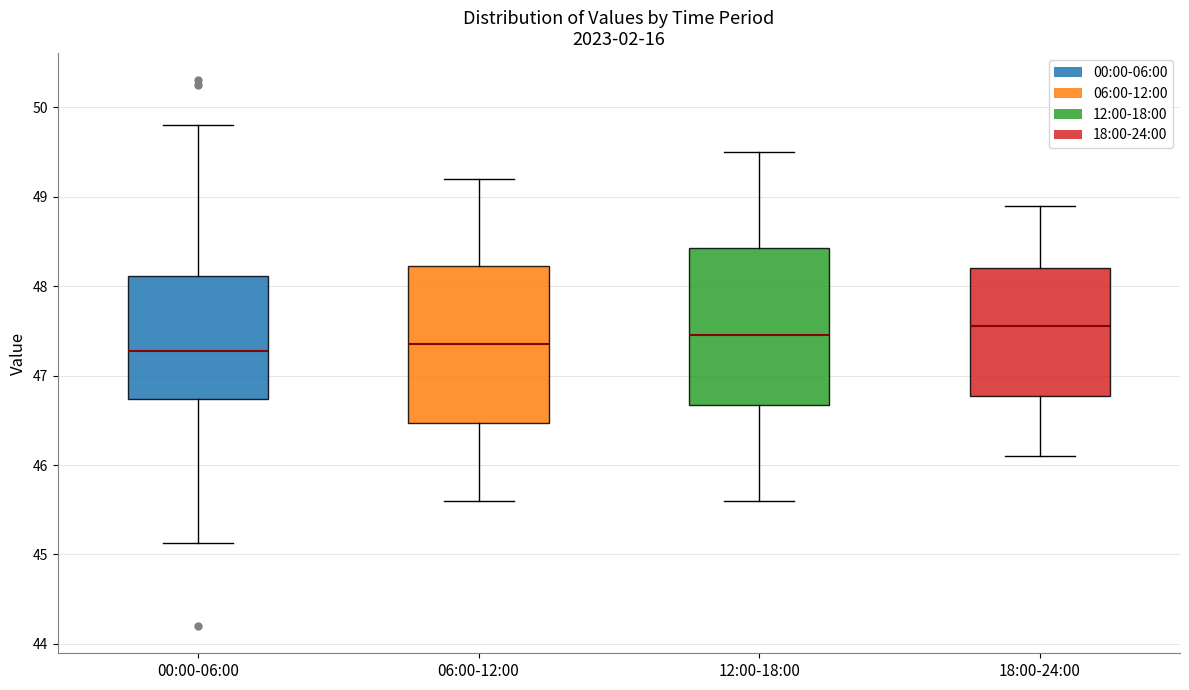

Reading left to right, transcribe this box plot: for each box, give where its median line is, the range the box spans, and where its two whiskers end, as read against the y-axis. The values are not printed on the chart, so give them approximately, as read against the axis.

00:00-06:00: median 47.3, box 46.7 to 48.1, whiskers 45.1 to 49.8
06:00-12:00: median 47.4, box 46.5 to 48.2, whiskers 45.6 to 49.2
12:00-18:00: median 47.5, box 46.7 to 48.4, whiskers 45.6 to 49.5
18:00-24:00: median 47.6, box 46.8 to 48.2, whiskers 46.1 to 48.9